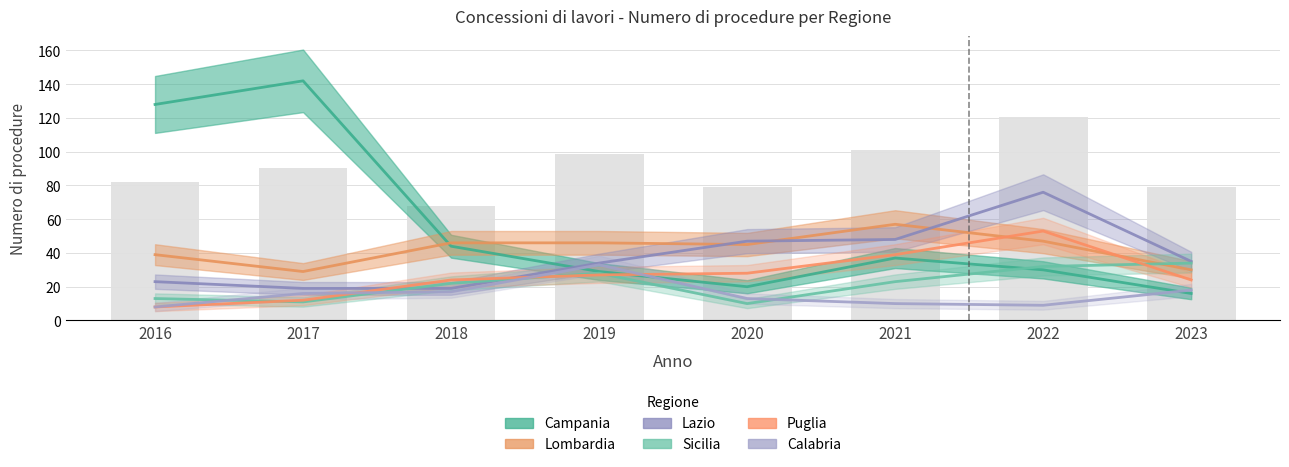

Which category has the highest value across all series?

2017